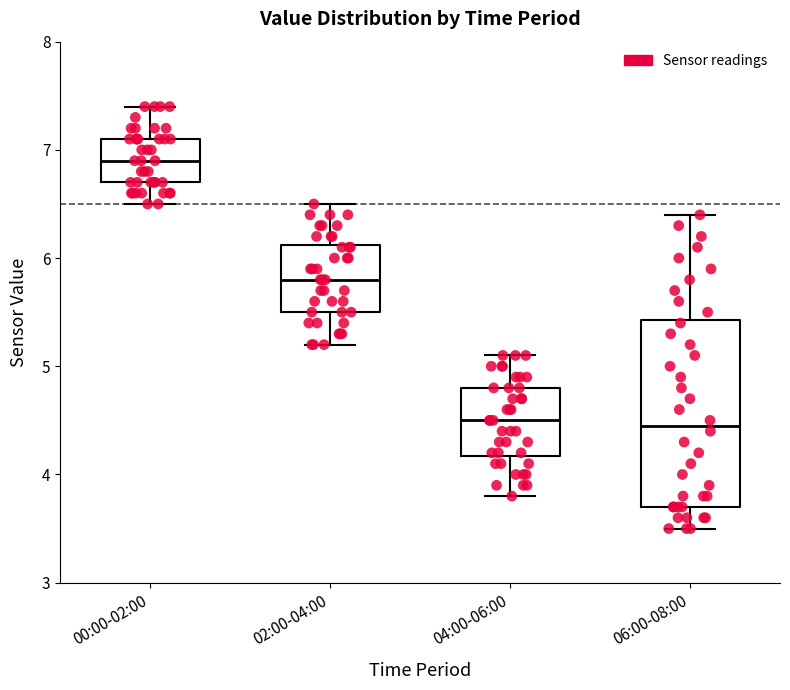

Where does the lower whisker of the box for 02:00-04:00 end on the y-axis? The values are not printed on the chart, so give them approximately, as read against the axis.

5.2